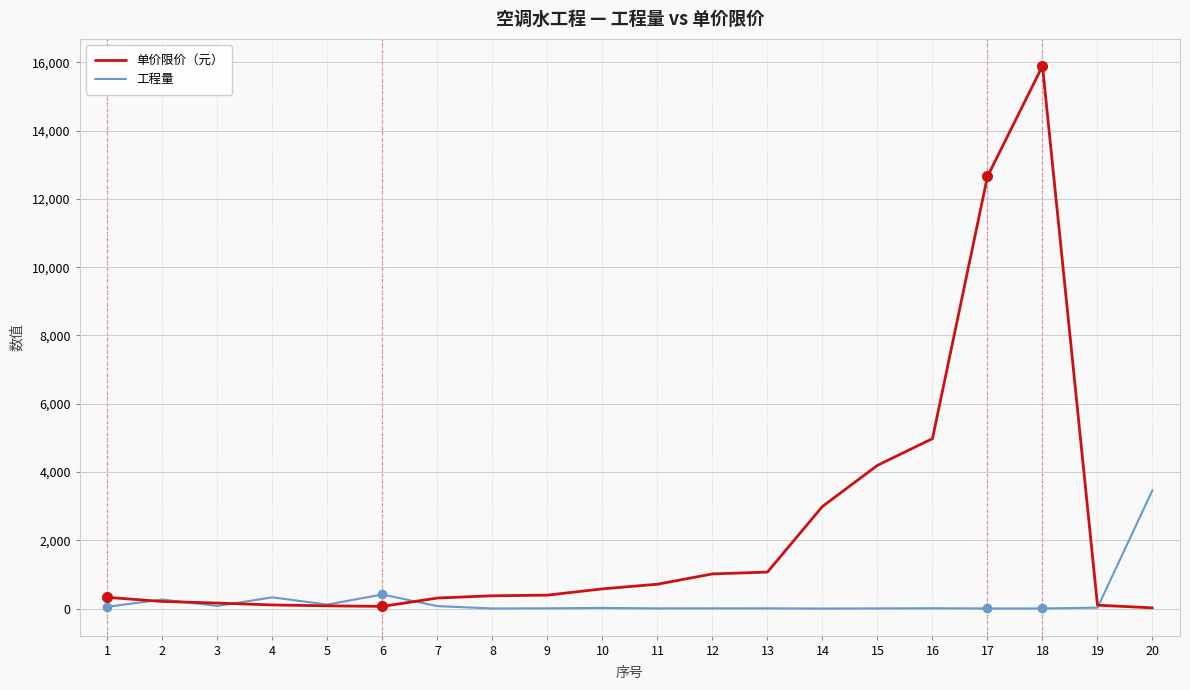

True or false: 单价限价（元） has a value of 63.8 at 6.

True